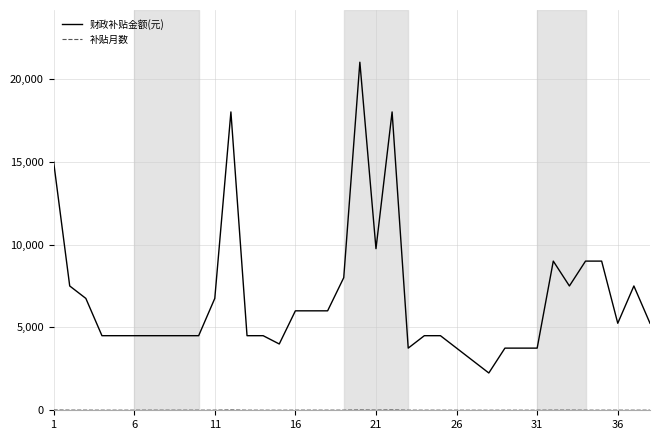

What is the difference between the maximum and minimum values in the 财政补贴金额(元) series?

18750